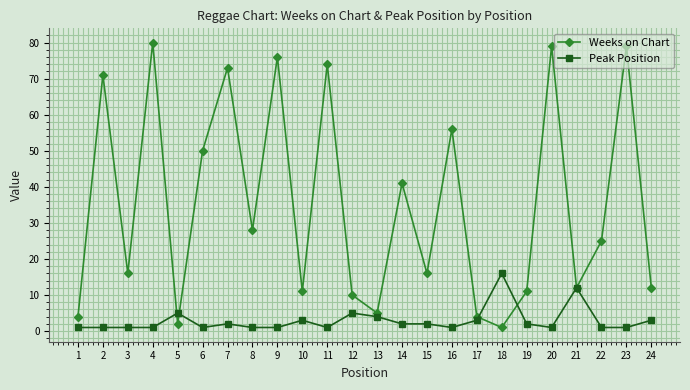

After their last crossing, which series has the higher values: Weeks on Chart or Peak Position?

Weeks on Chart